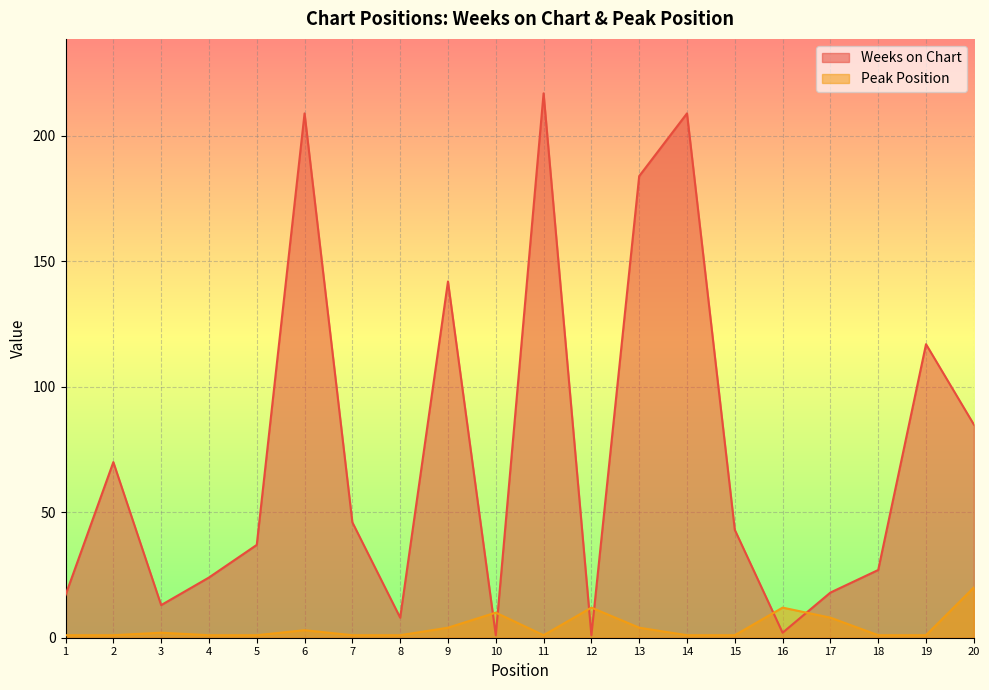

Rank the categories by Weeks on Chart value from highest to lowest.

11, 6, 14, 13, 9, 19, 20, 2, 7, 15, 5, 18, 4, 17, 1, 3, 8, 16, 10, 12